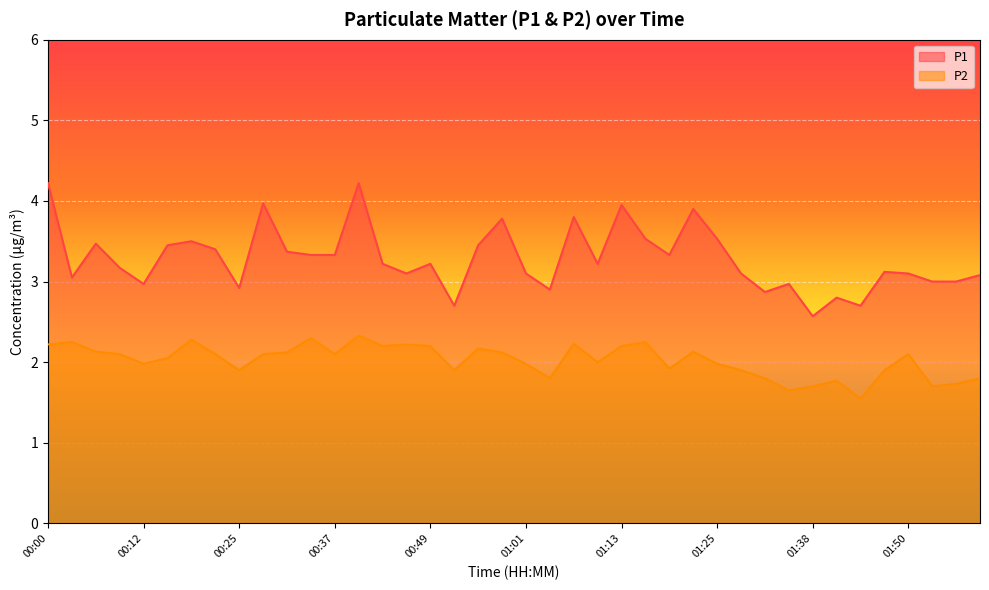

What is the maximum value for P1?

4.2